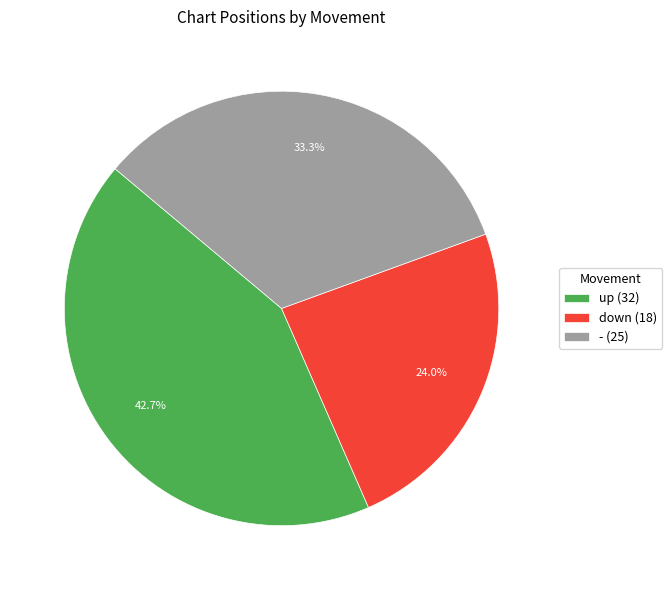

Combined, what portion of the pie is down and up?

66.7%